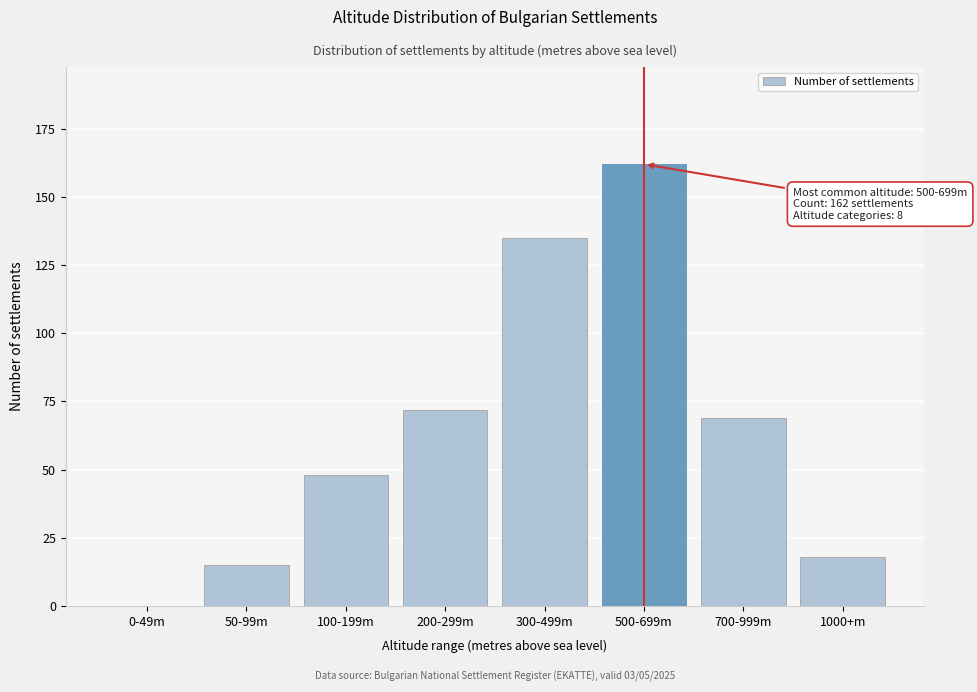

Reading right to left, transcribe all the data shown in this chart.

1000+m=18	700-999m=69	500-699m=162	300-499m=135	200-299m=72	100-199m=48	50-99m=15	0-49m=0